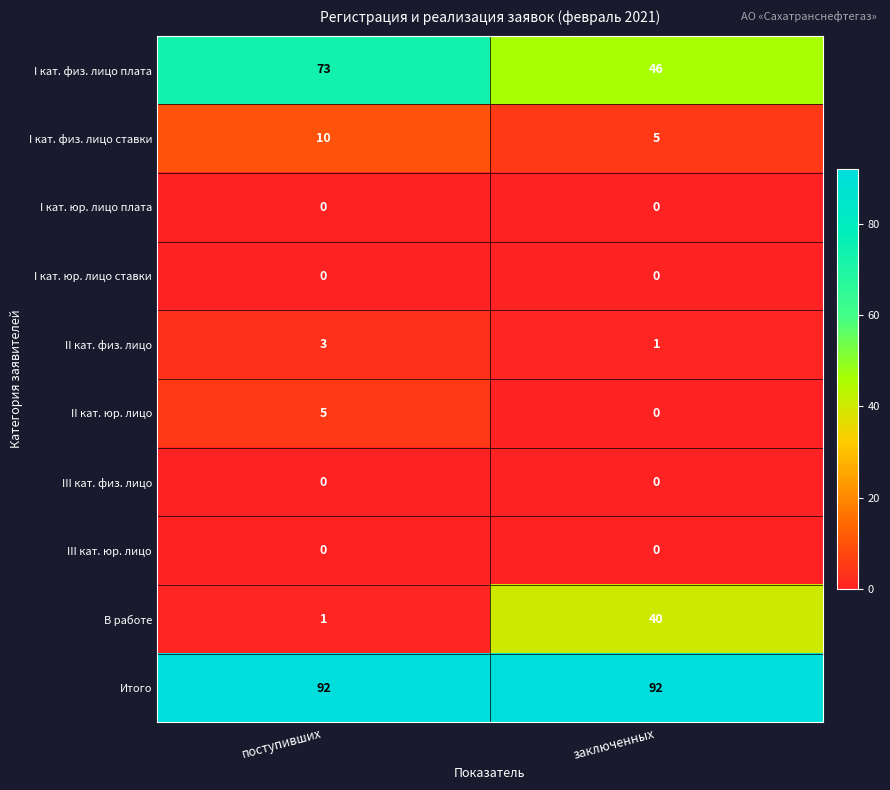

How many data points does each series have?

2